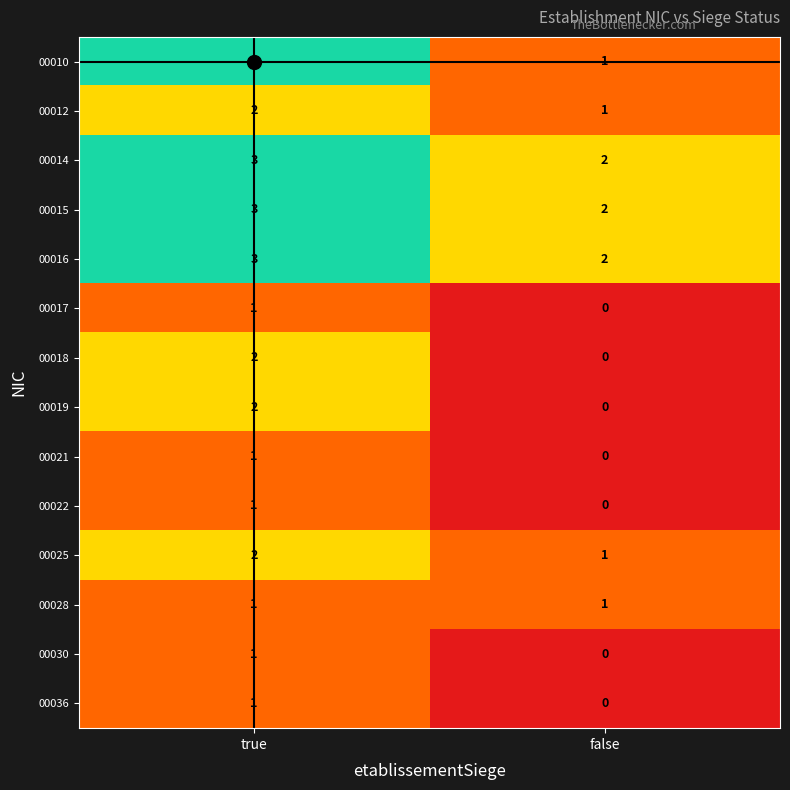

At which label is 00016 closest to 2?

false